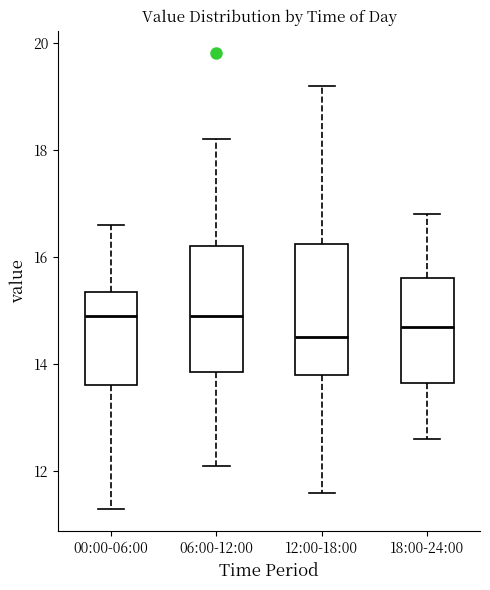

Reading left to right, transcribe this box plot: for each box, give where its median line is, the range the box spans, and where its two whiskers end, as read against the y-axis. The values are not printed on the chart, so give them approximately, as read against the axis.

00:00-06:00: median 15.0, box 13.6 to 15.4, whiskers 11.4 to 16.6
06:00-12:00: median 15.0, box 13.8 to 16.2, whiskers 12.2 to 18.2
12:00-18:00: median 14.6, box 13.8 to 16.2, whiskers 11.6 to 19.2
18:00-24:00: median 14.8, box 13.6 to 15.6, whiskers 12.6 to 16.8